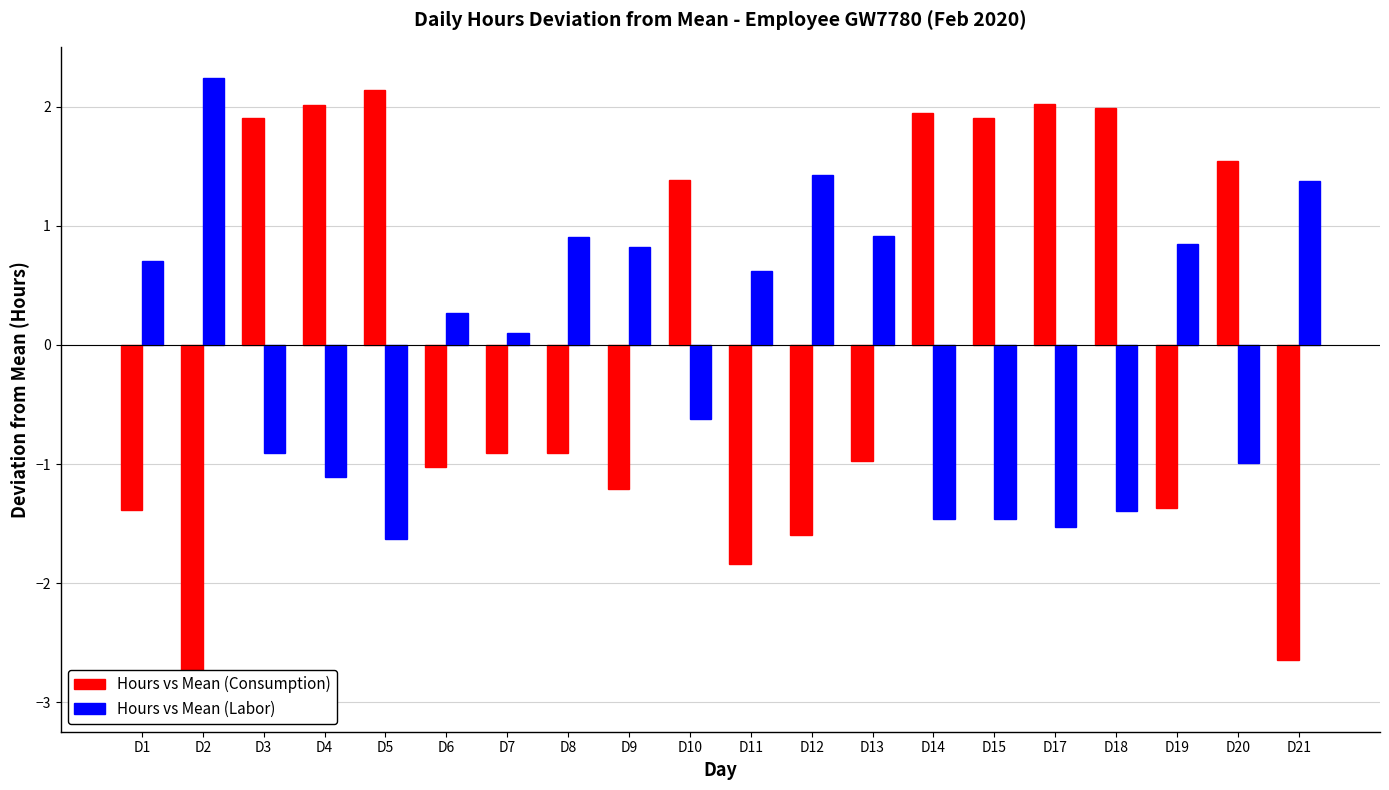

Where does the Hours vs Mean (Consumption) series first go above 0?

D3